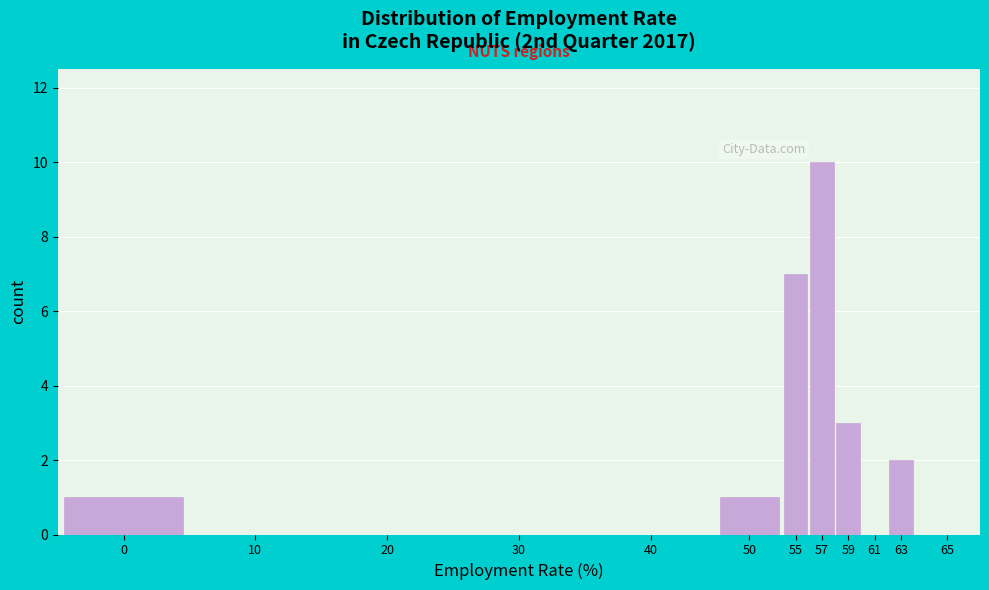

Reading right to left, list all the values displayed in this chart.

65=0	63=2	61=0	59=3	57=10	55=7	50=1	40=0	30=0	20=0	10=0	0=1